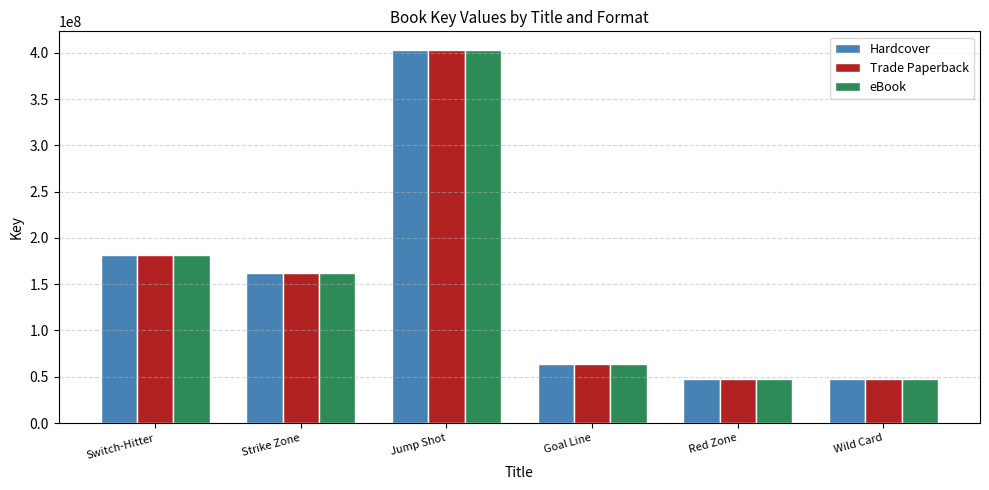

How many distinct data groups are displayed?

3